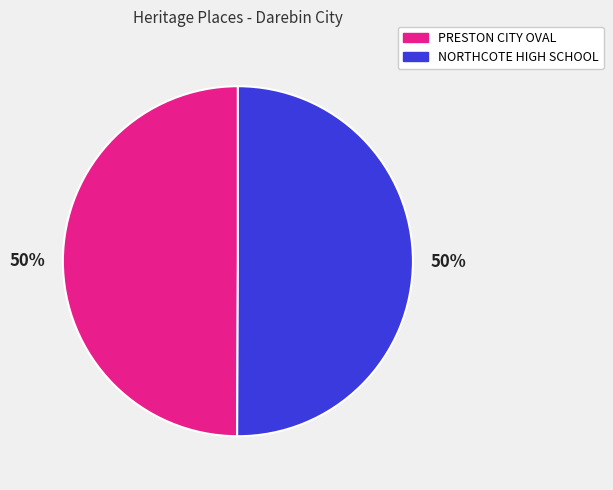

What is the ratio of the value at NORTHCOTE HIGH SCHOOL to the value at PRESTON CITY OVAL?

1.0